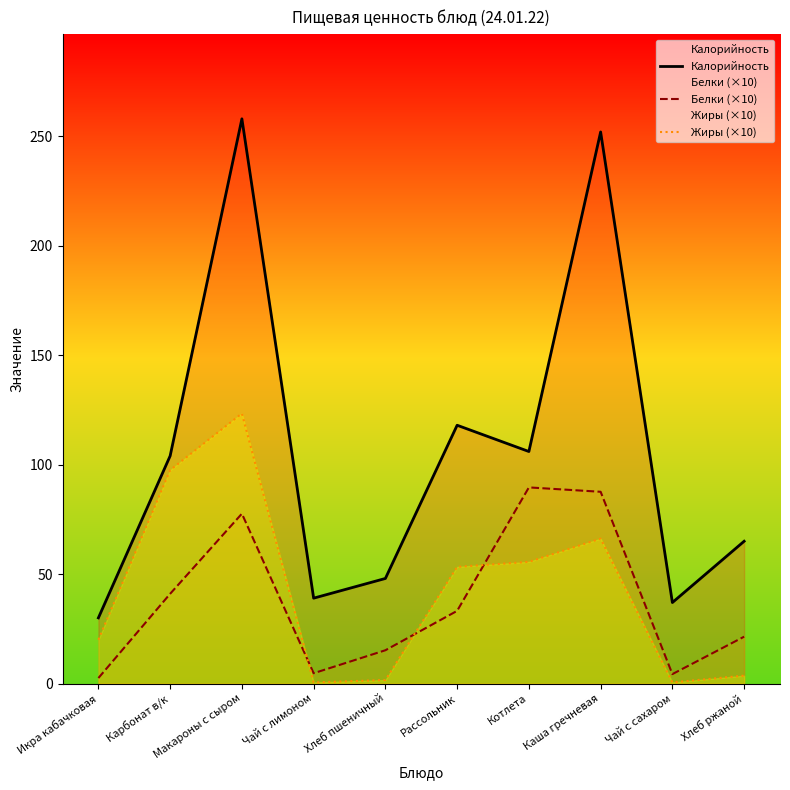

How many distinct data groups are displayed?

3